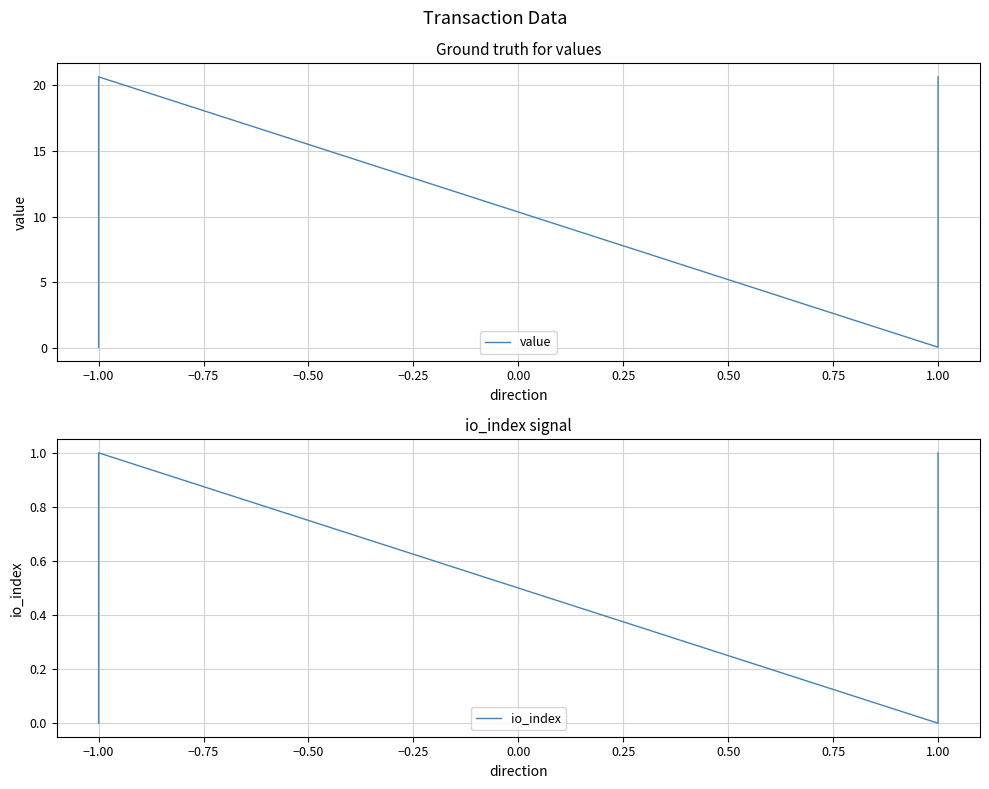

Where does the value series first go above 20?

−1.00